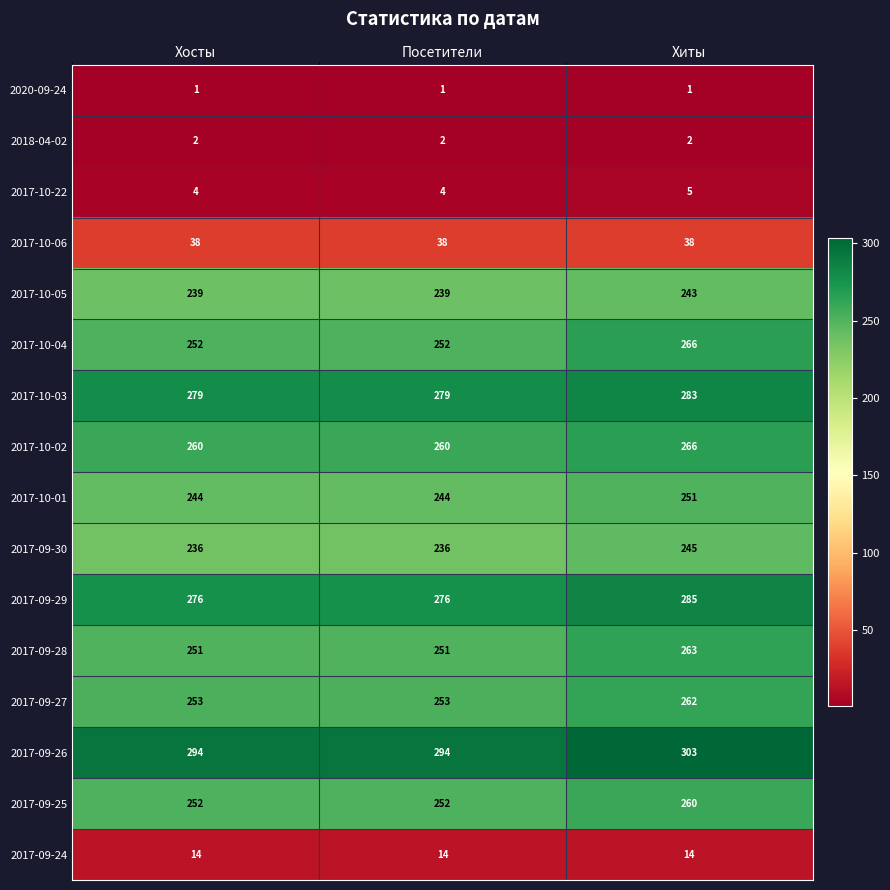

How many series are shown in this chart?

16